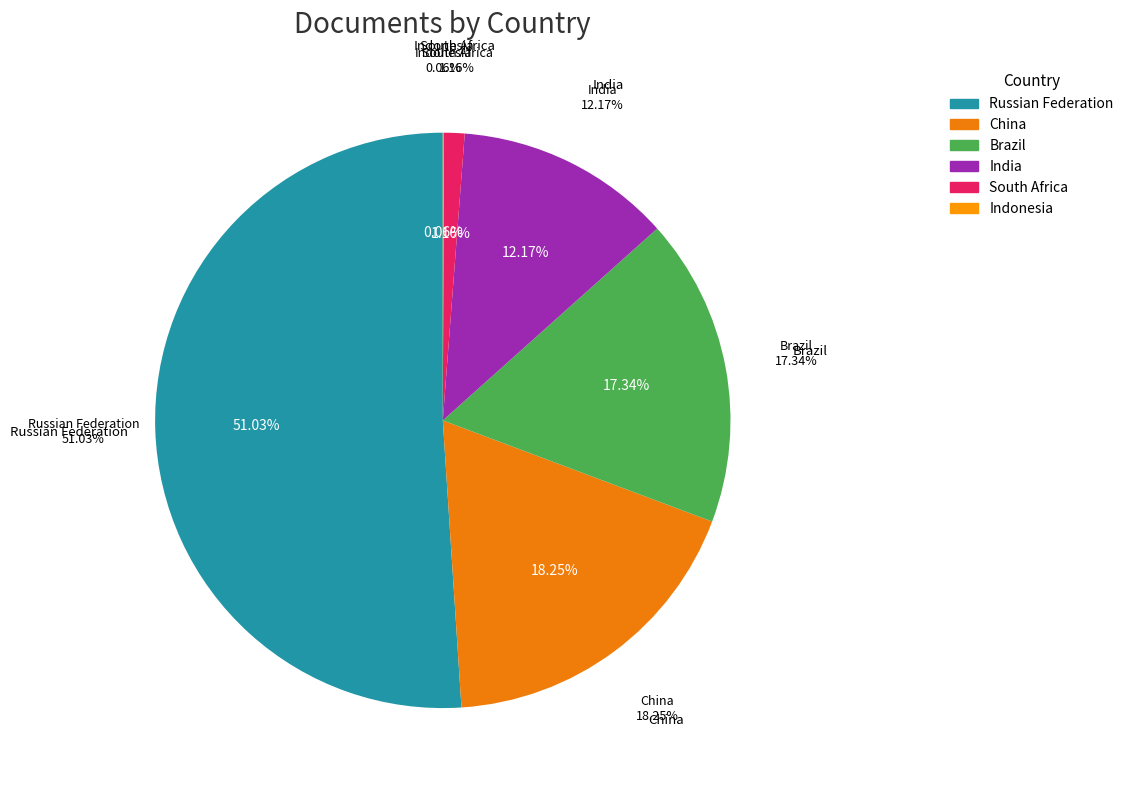

Which has a higher value, Indonesia or Russian Federation?

Russian Federation